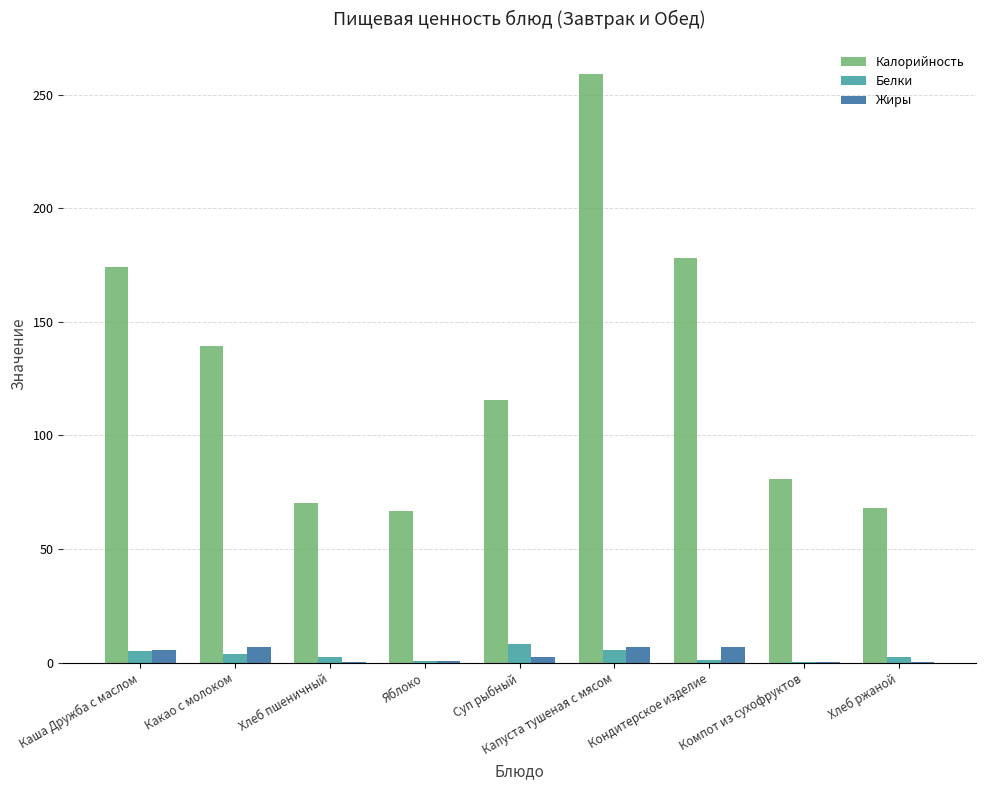

Which category has the highest value across all series?

Капуста тушеная с мясом